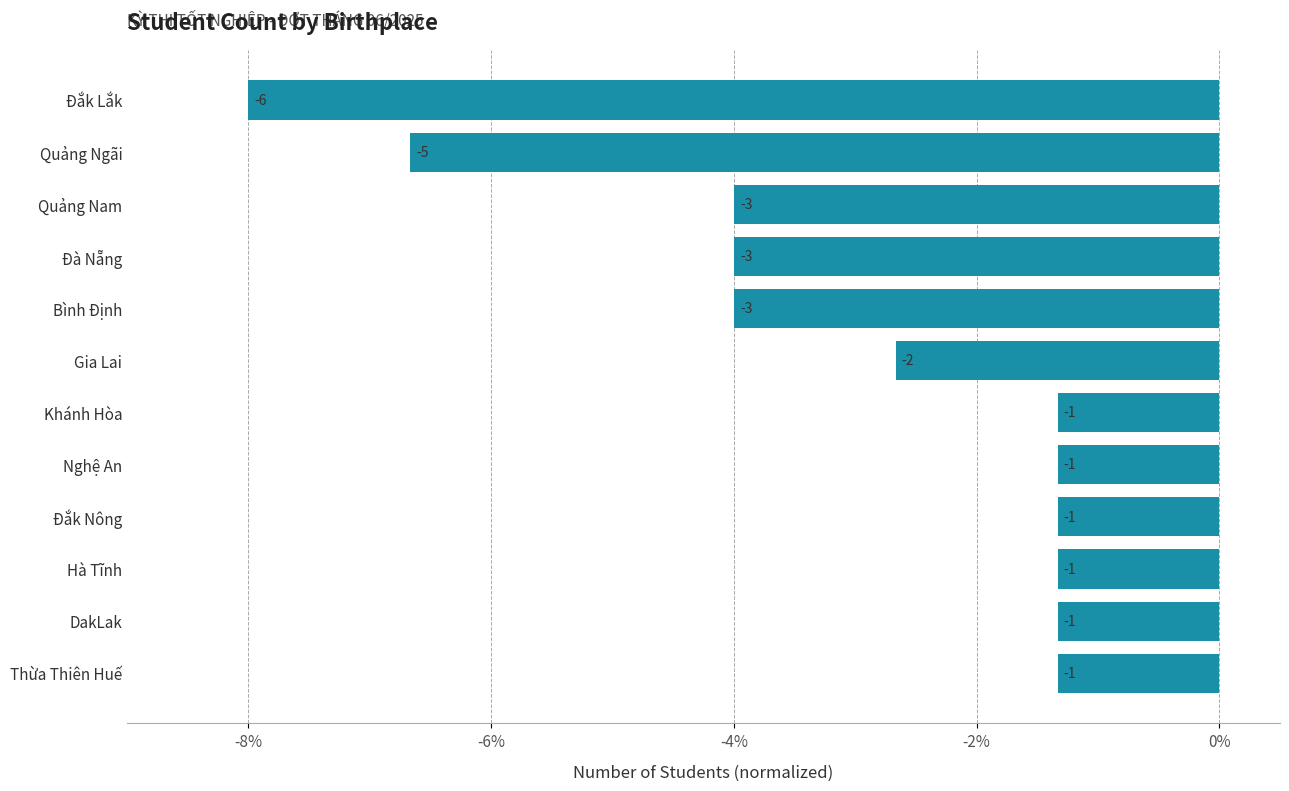

Are the bars horizontal?

Yes